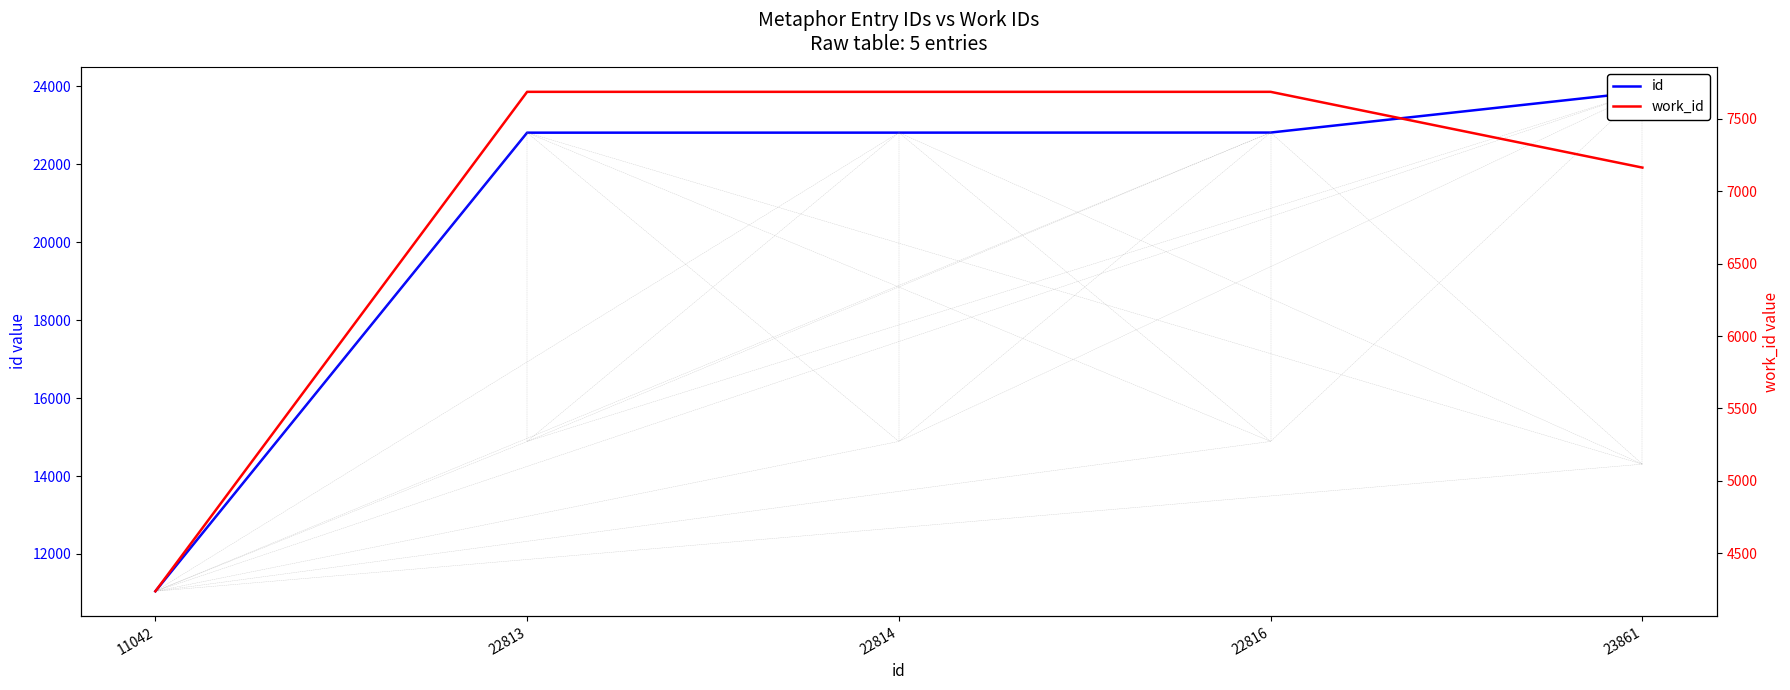

What is the minimum value shown in the chart?

4238